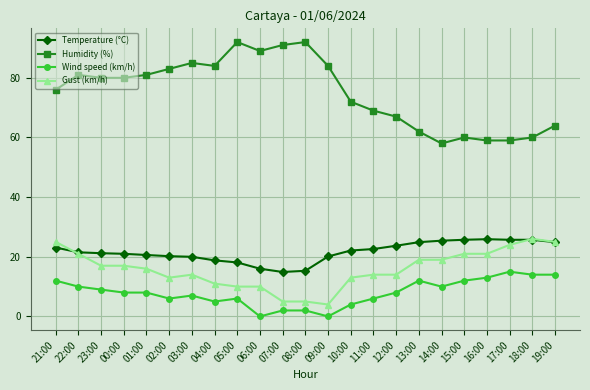

Which series changed the most between 21:00 and 17:00?

Humidity (%)